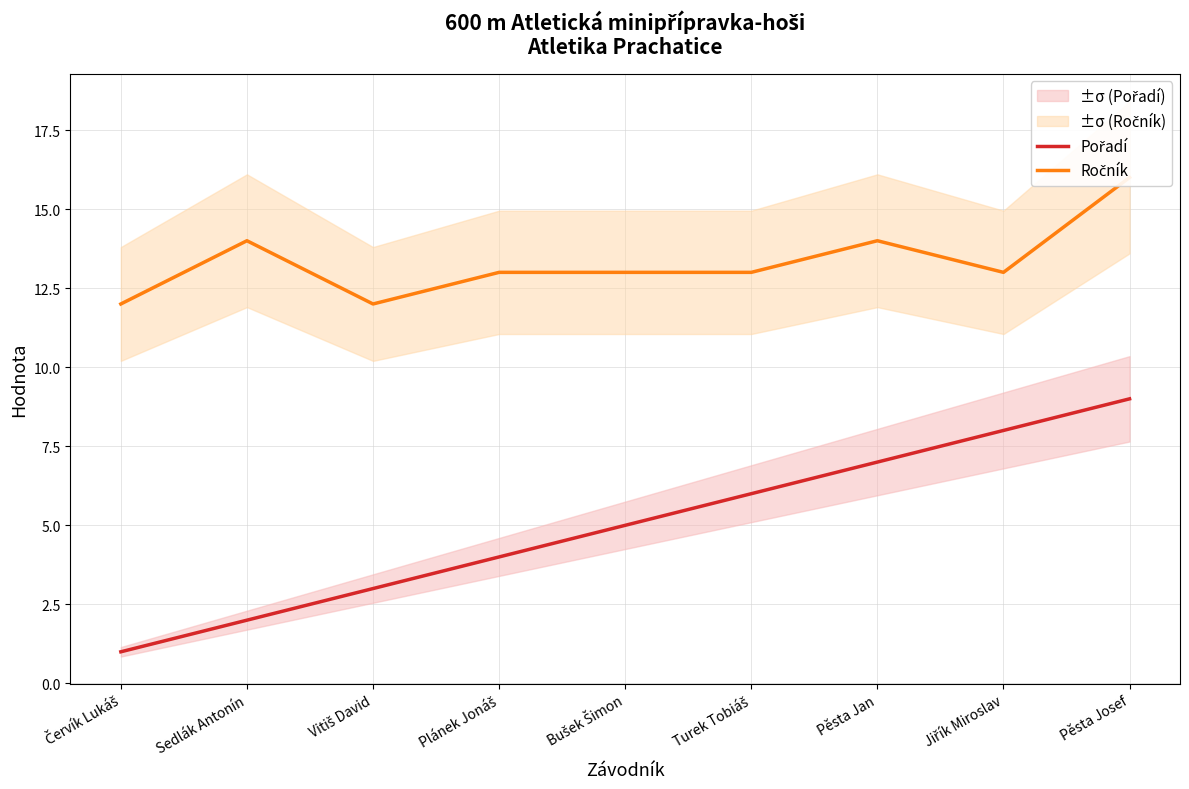

Count the Pořadí values in the range 3 to 7.

5